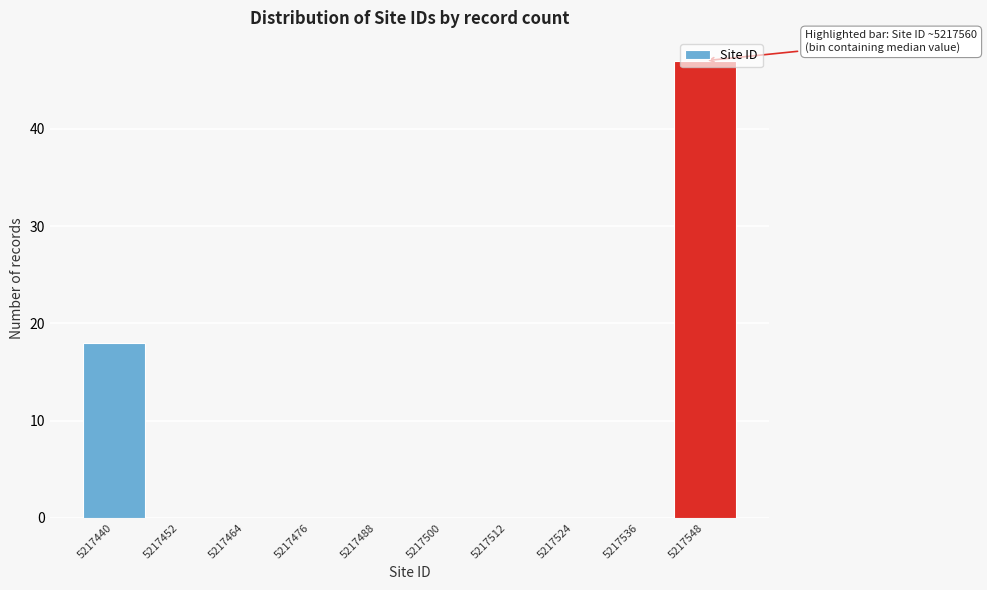

Is it true that the value at 5217440 is 18?

True